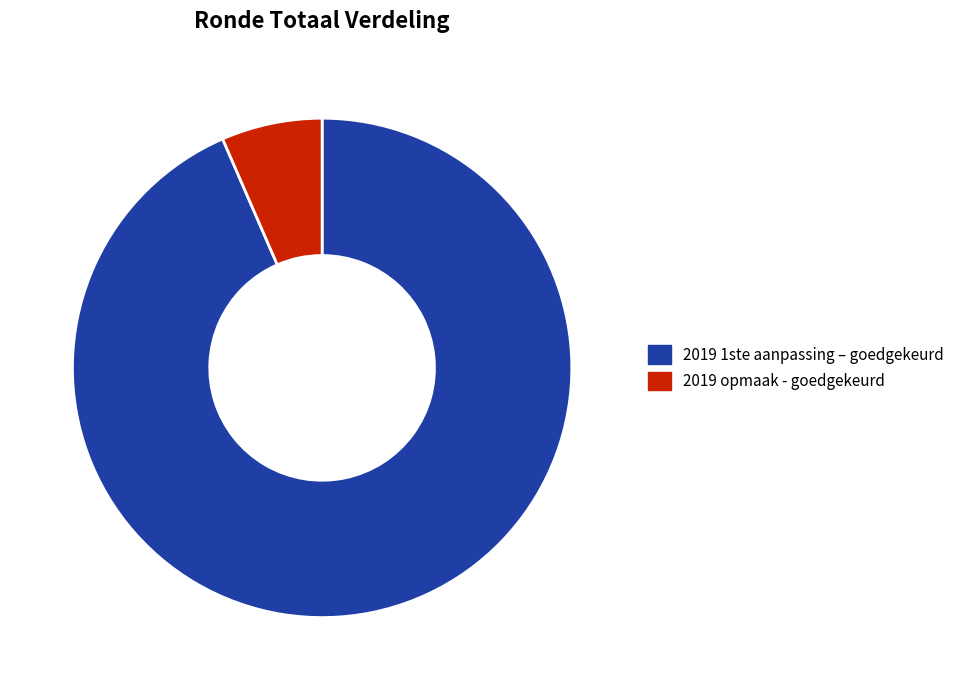

Does 2019 opmaak - goedgekeurd account for over 50% of the chart?

No